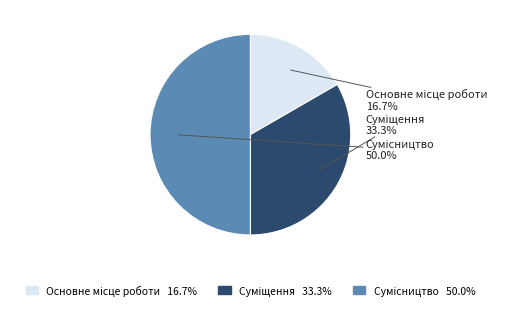

Rank the categories by value from highest to lowest.

Сумісництво, Суміщення, Основне місце роботи